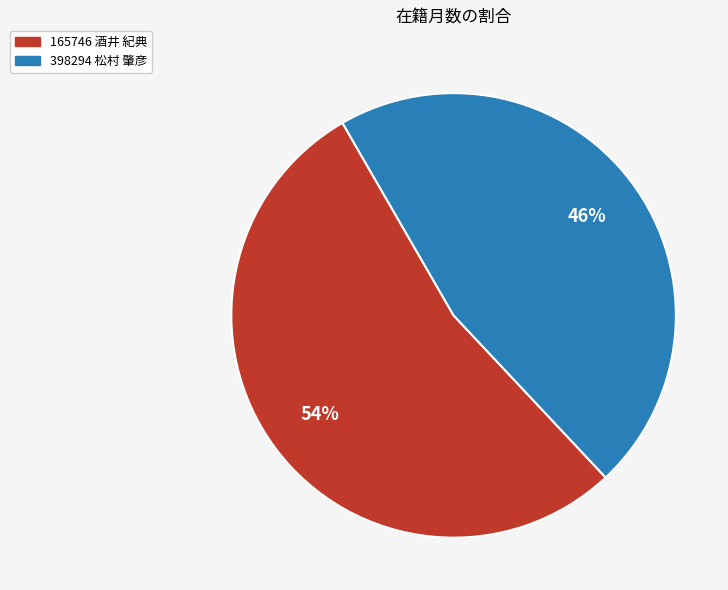

Is it true that 398294 松村 肇彦 is 55% of the pie?

False